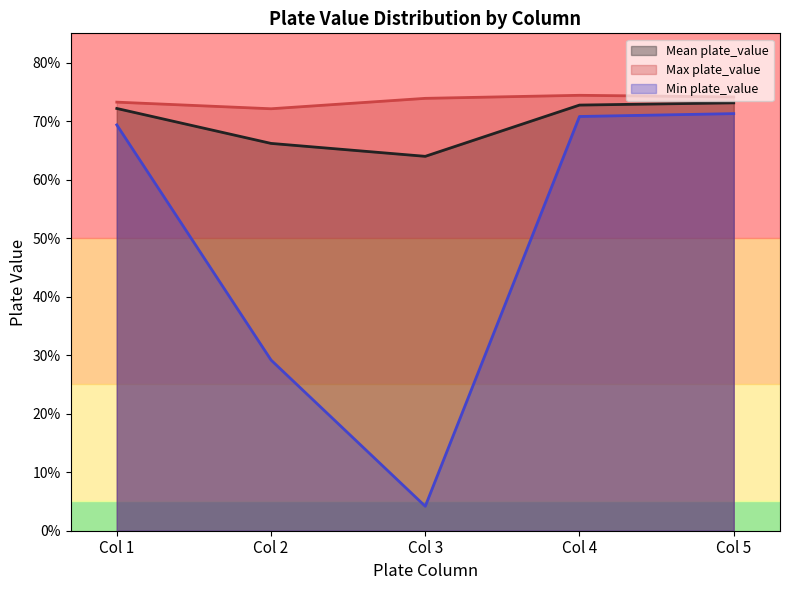

At which category does Min plate_value per column reach its first local valley?

Col 3